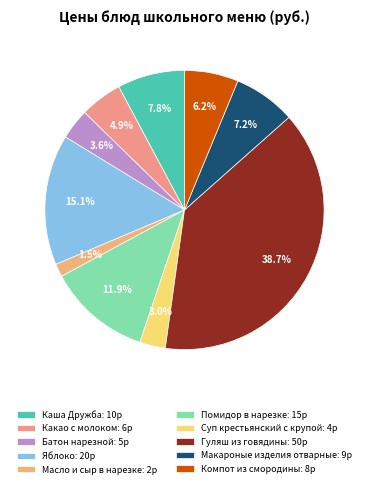

What percentage is NOT represented by Какао с молоком?

95.1%